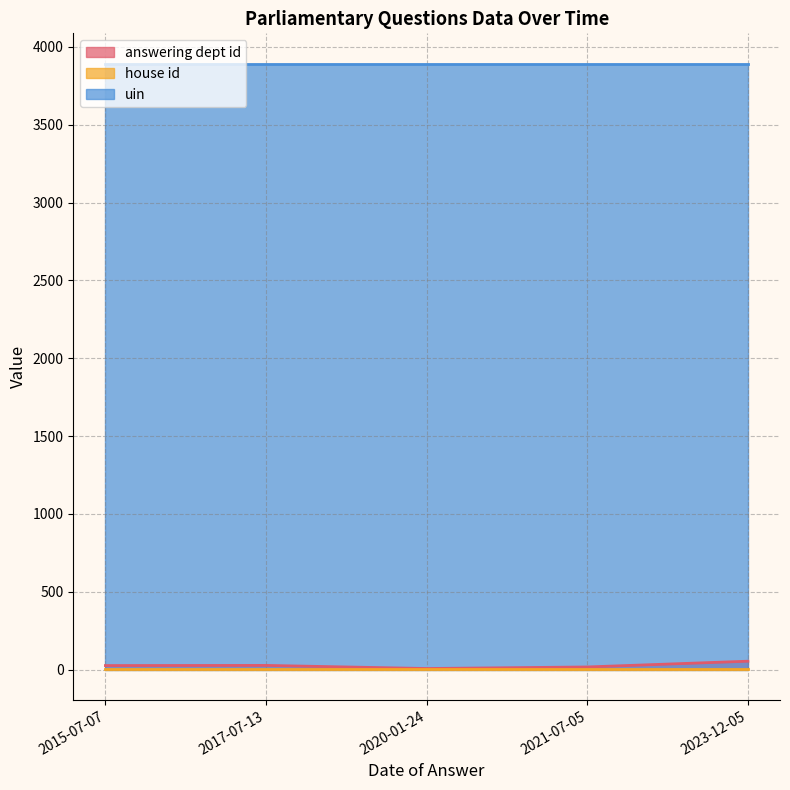

Does the chart display data point markers on the line(s)?

No